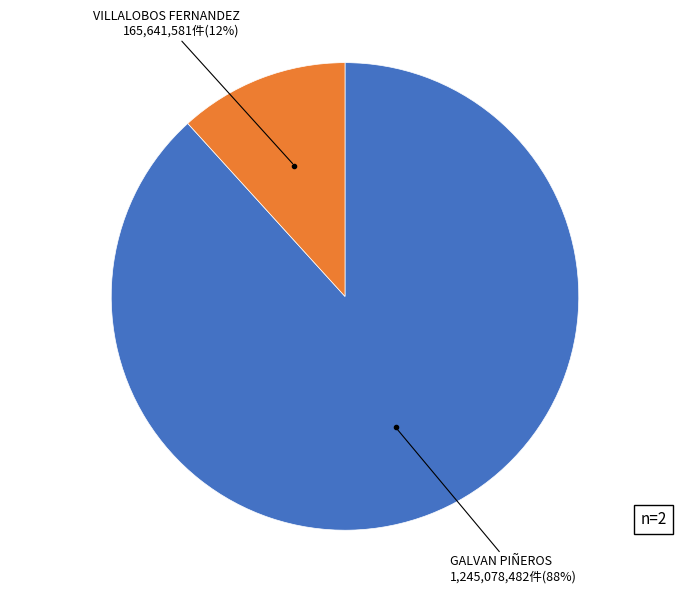

How many segments does this pie chart have?

2